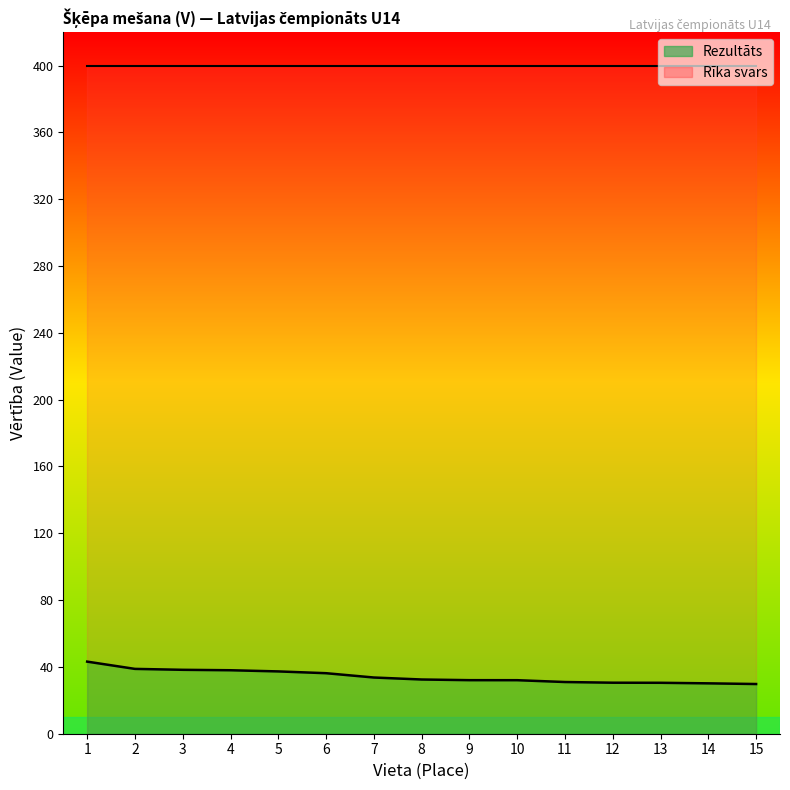

True or false: there are more than 0 points higher than both neighbors.

False